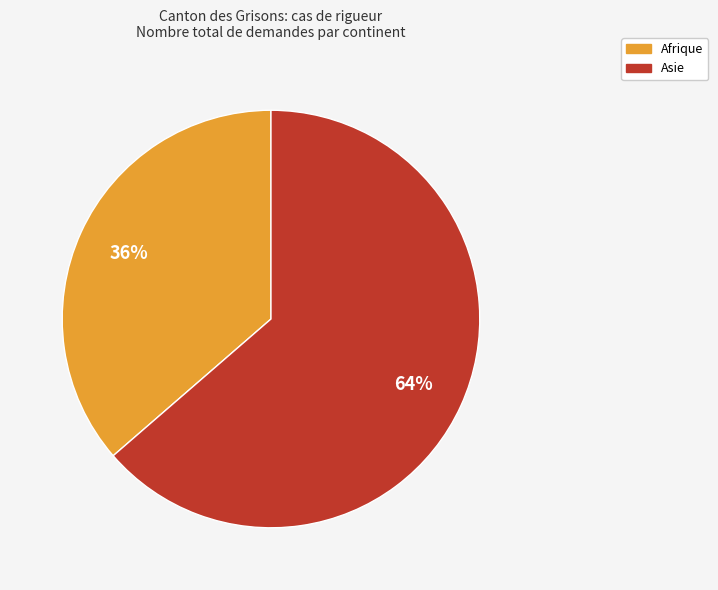

To the nearest percent, what is the average slice percentage?

50%